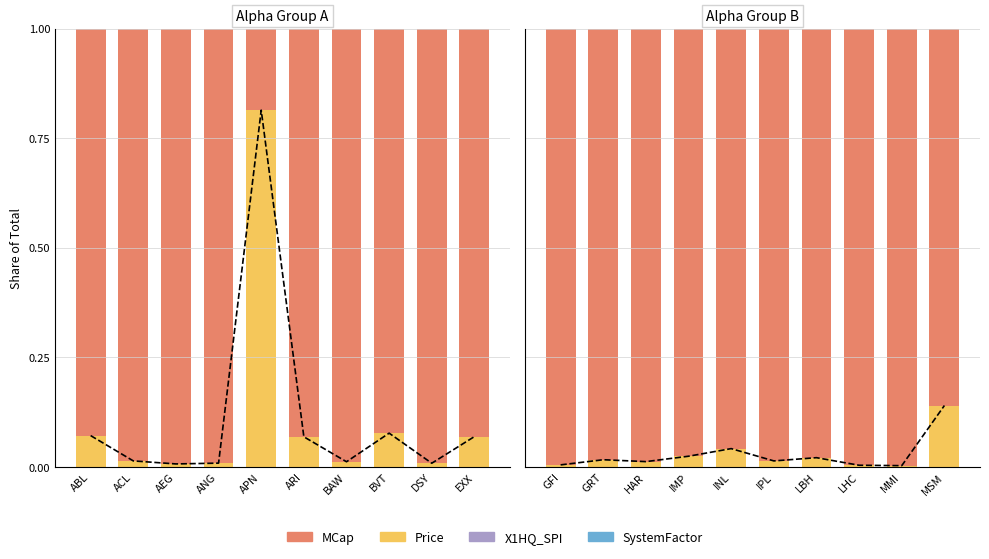

What is the greatest value displayed?

1.0